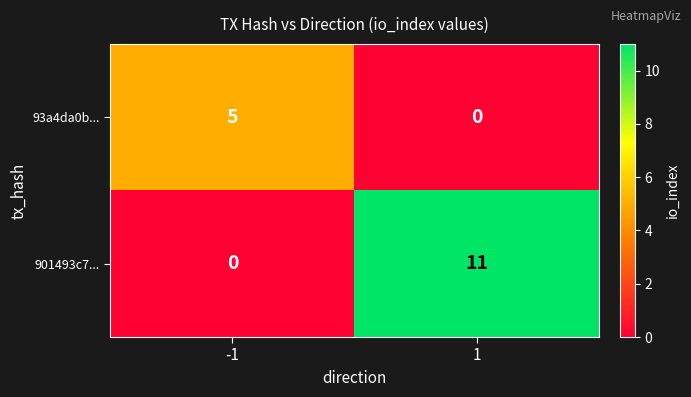

Rank the series by their maximum value, from highest to lowest.

901493c7..., 93a4da0b...